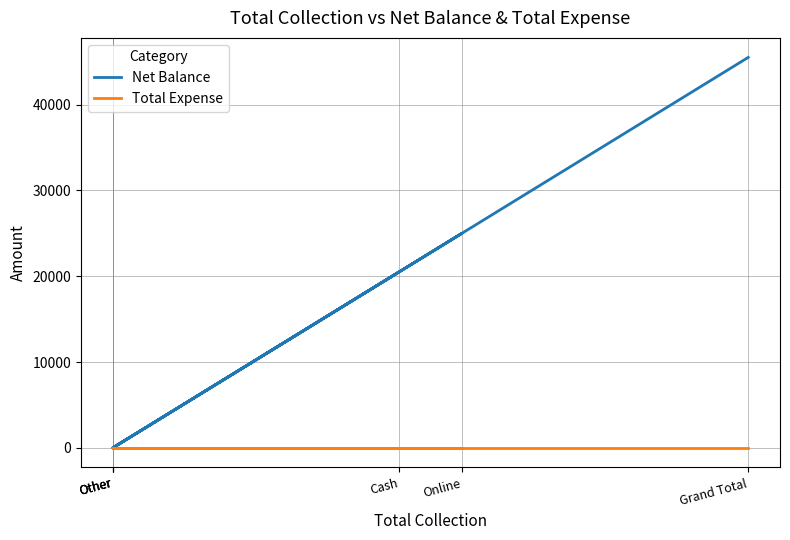

What is the sum of the Net Balance values at Cash and Online?

45500